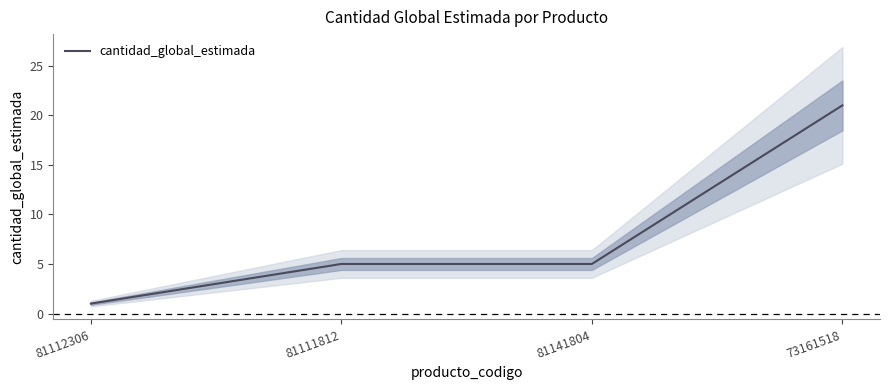

Reading left to right, list all the values displayed in this chart.

81112306=1	81111812=5	81141804=5	73161518=21